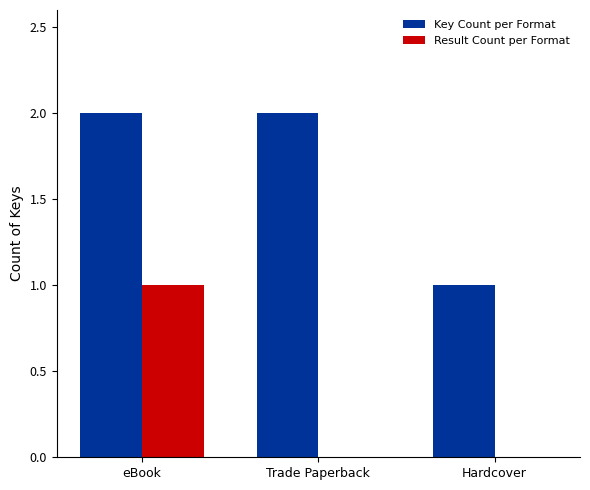

What is the spread (max minus min) of values at eBook?

1